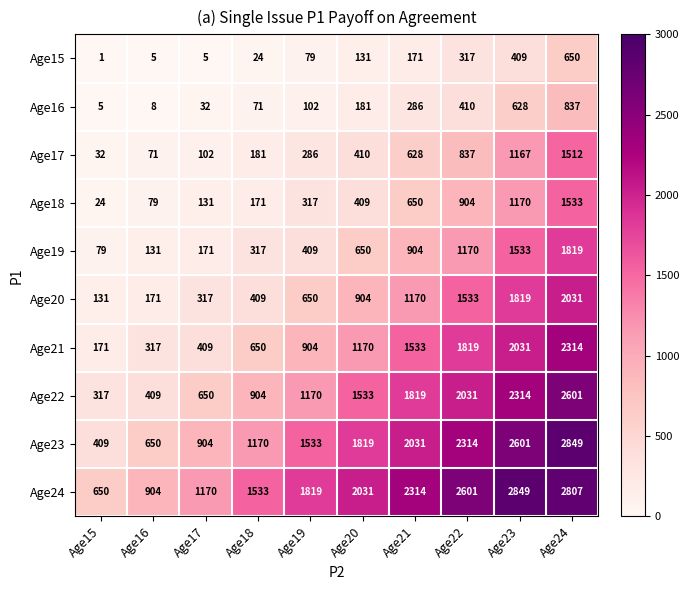

The value of Age21 at Age21 is 1533. True or false?

True